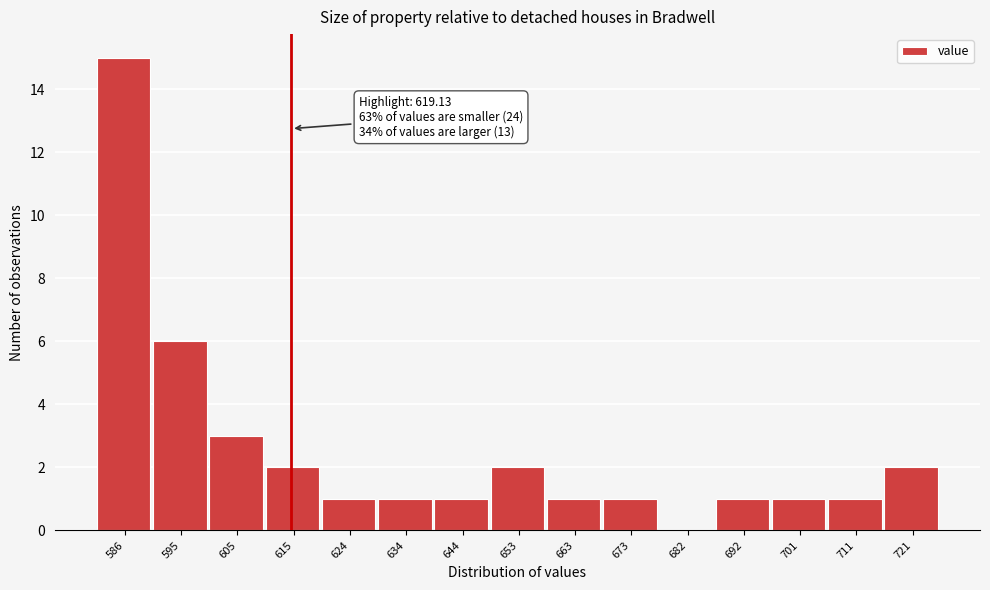

Reading left to right, extract all data points from this chart.

586=15	595=6	605=3	615=2	624=1	634=1	644=1	653=2	663=1	673=1	682=0	692=1	701=1	711=1	721=2